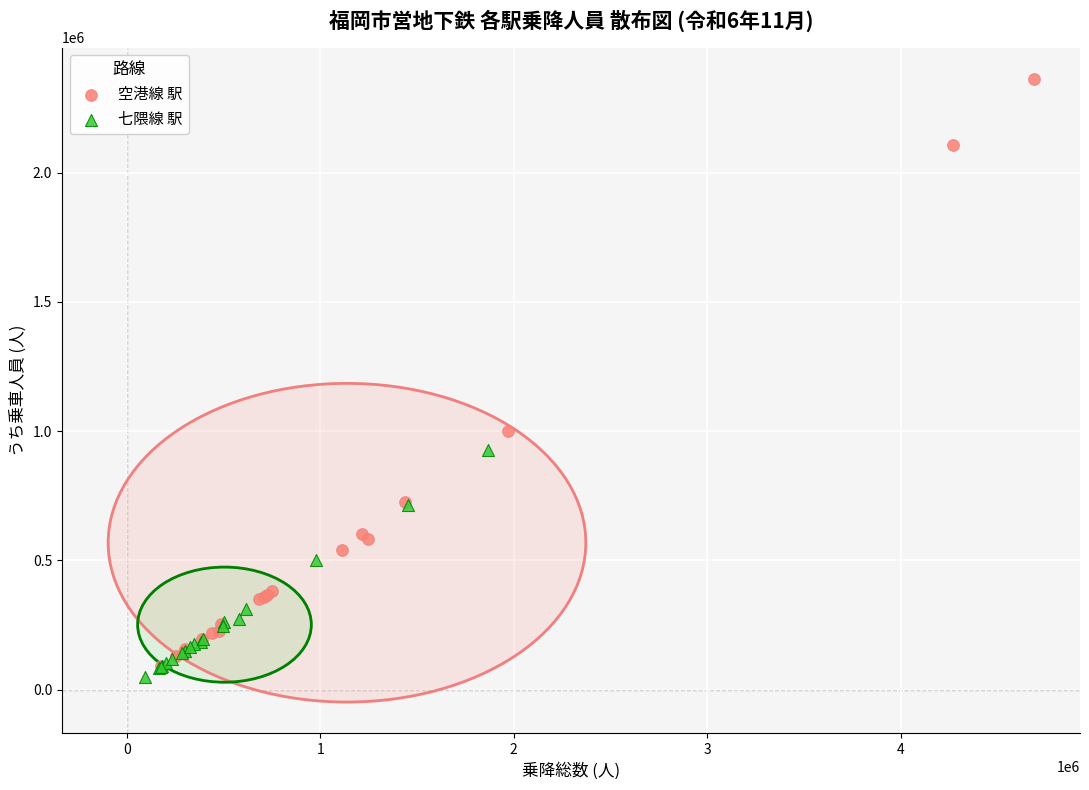

Which series has the largest Y range (max minus min)?

空港線 駅